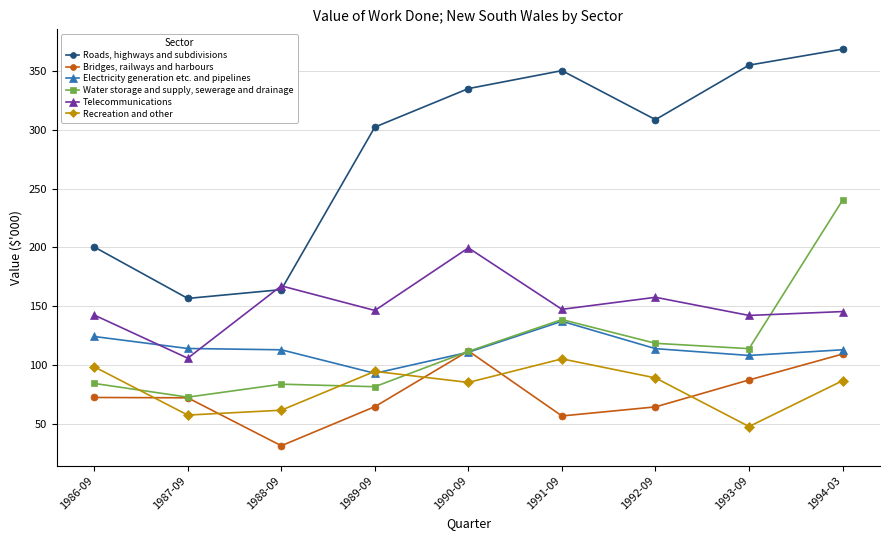

What is the label of the 6th point from the right?

1989-09